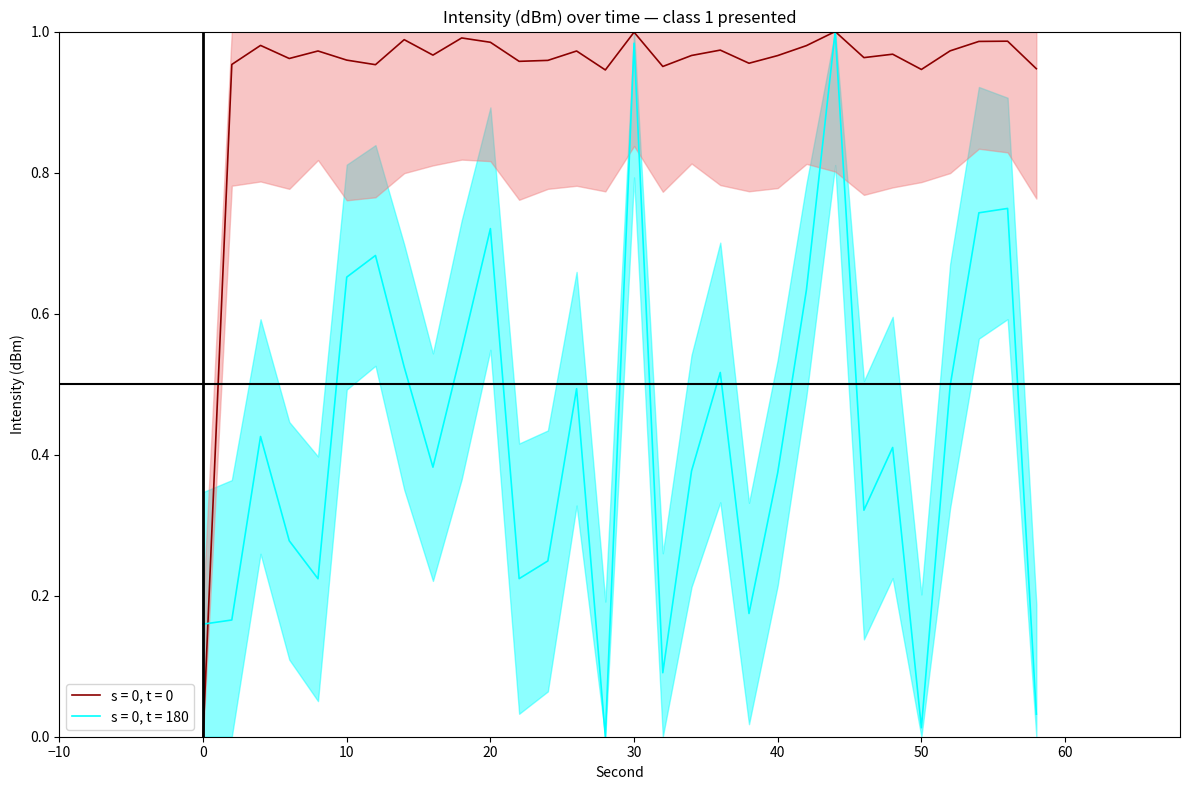

Which series changed the most between 20 and 30?

s = 0, t = 180